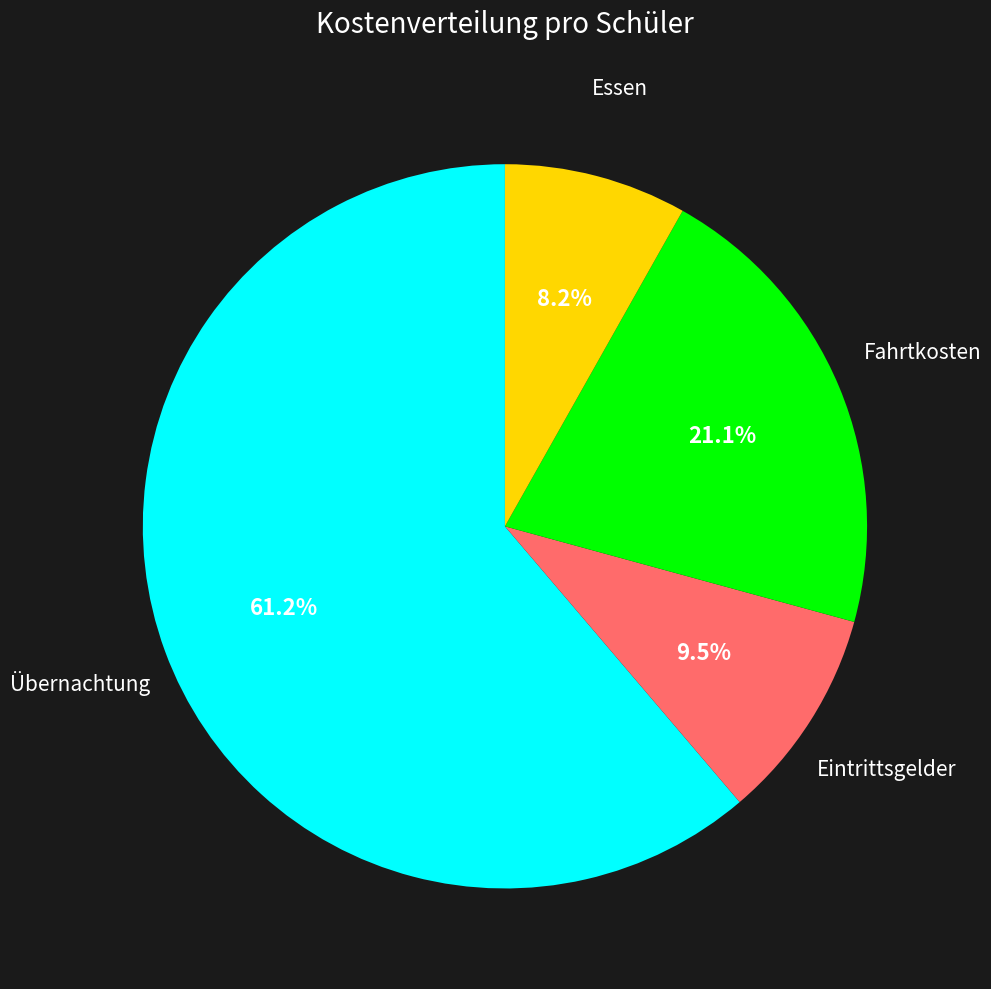

Does any single category account for the majority?

Yes